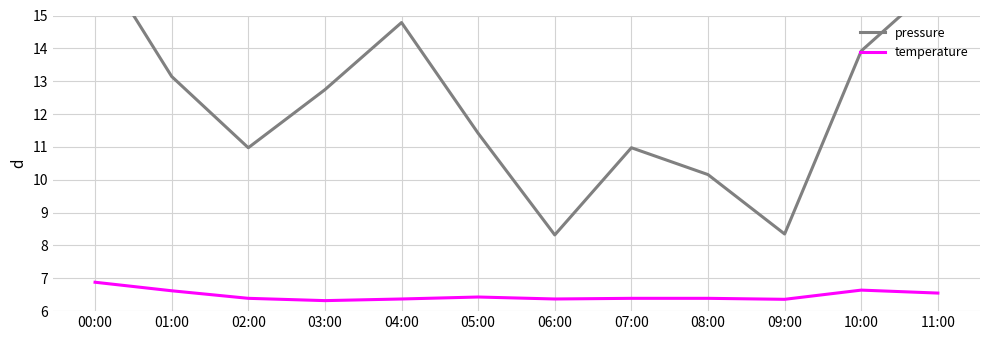

Reading left to right, list all the values displayed in this chart.

pressure: 00:00=16.9	01:00=13.1	02:00=11.0	03:00=12.7	04:00=14.8	05:00=11.4	06:00=8.3	07:00=11.0	08:00=10.2	09:00=8.3	10:00=13.9	11:00=16.0
temperature: 00:00=6.9	01:00=6.6	02:00=6.4	03:00=6.3	04:00=6.4	05:00=6.4	06:00=6.4	07:00=6.4	08:00=6.4	09:00=6.4	10:00=6.6	11:00=6.5